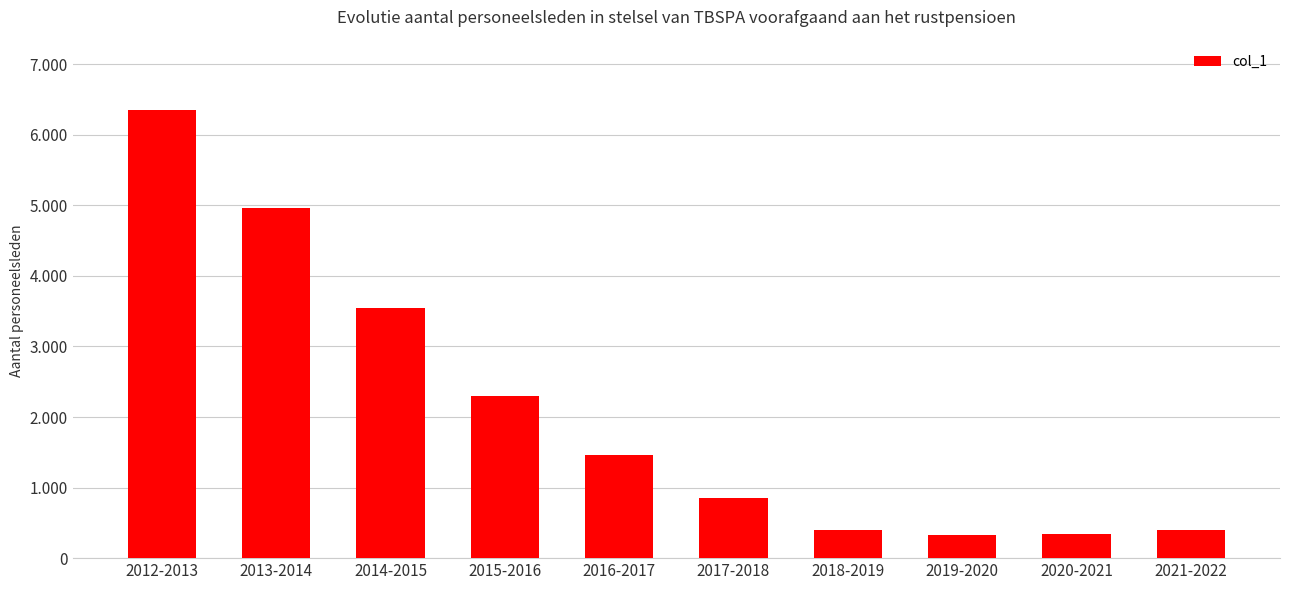

What is the difference between the values at 2013-2014 and 2019-2020?

4636